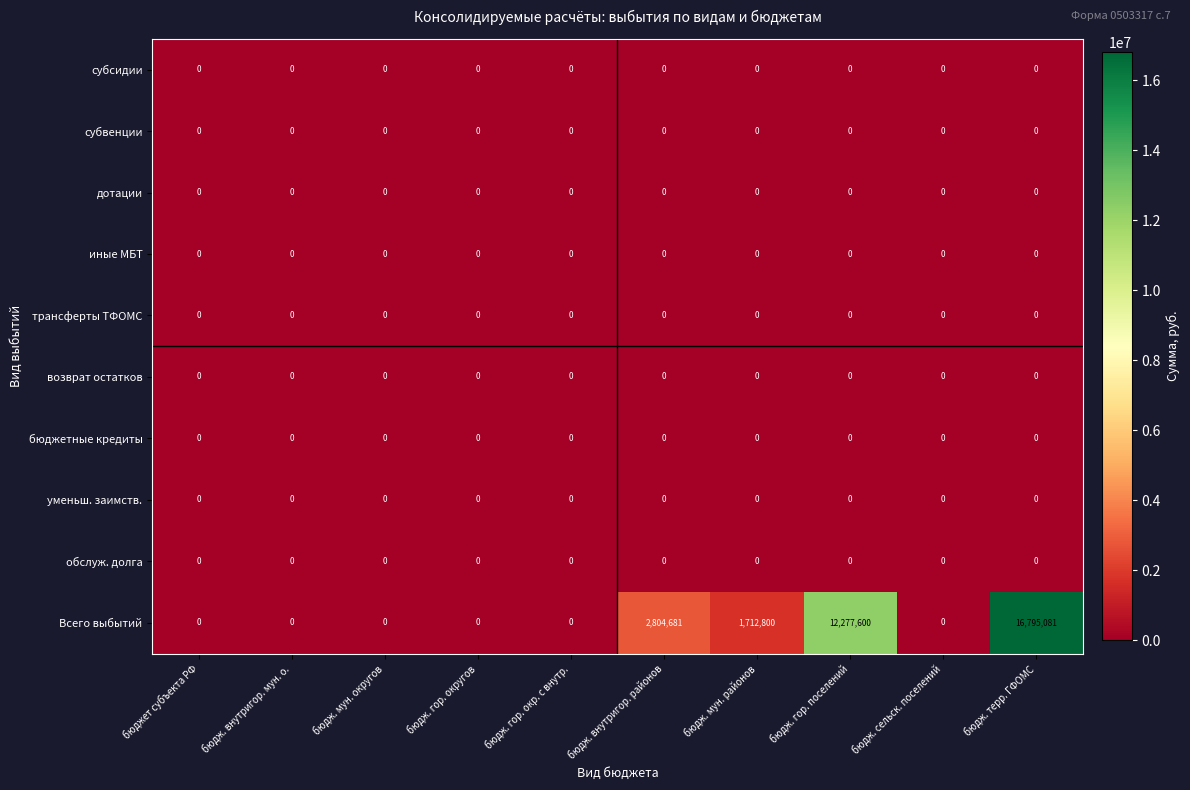

What is the maximum value shown in the chart?

16795081